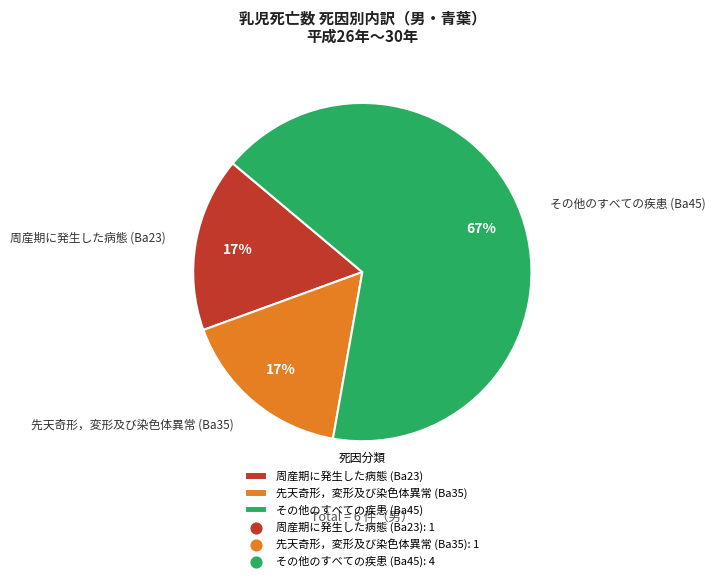

To the nearest percent, what is the difference between the largest and smallest slice percentages?

50%